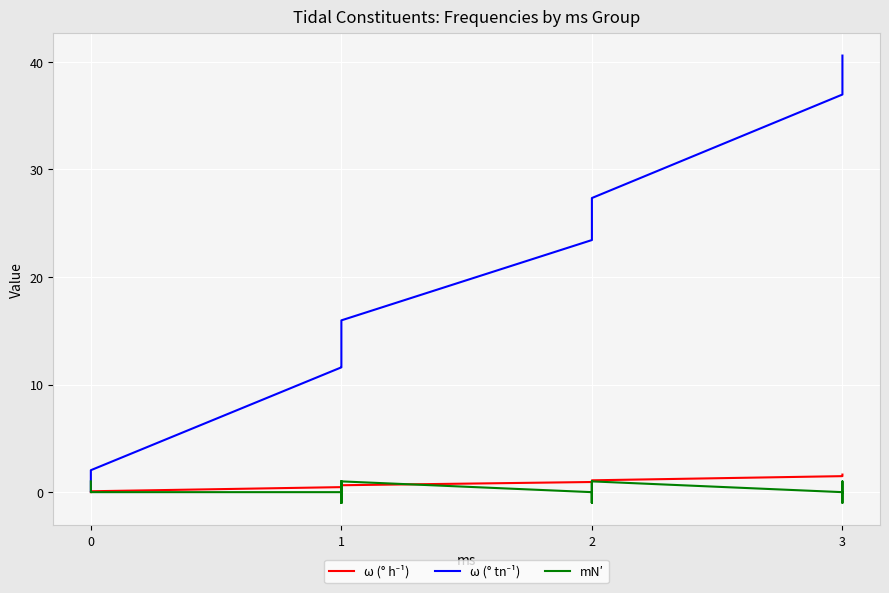

What is the sum of all ω (° h⁻¹) values?

32.2